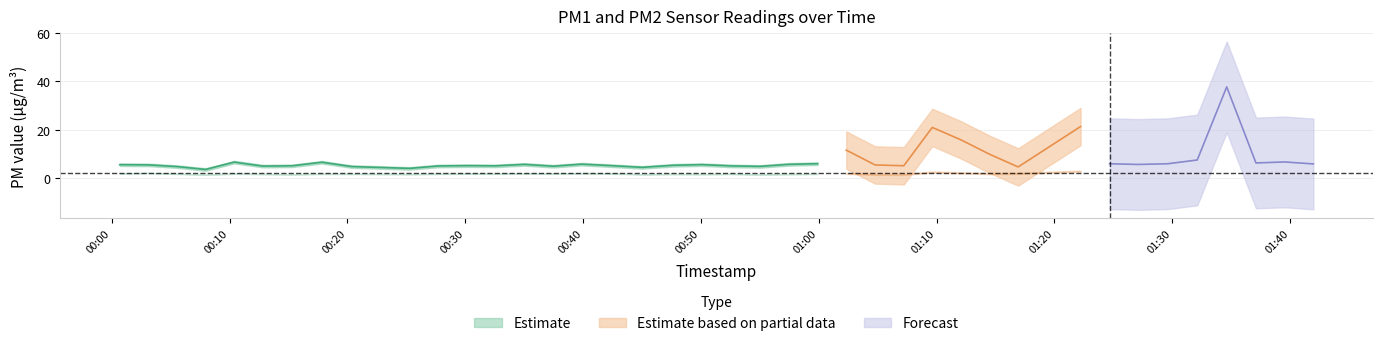

True or false: P2 and P1 intersect in this chart.

False